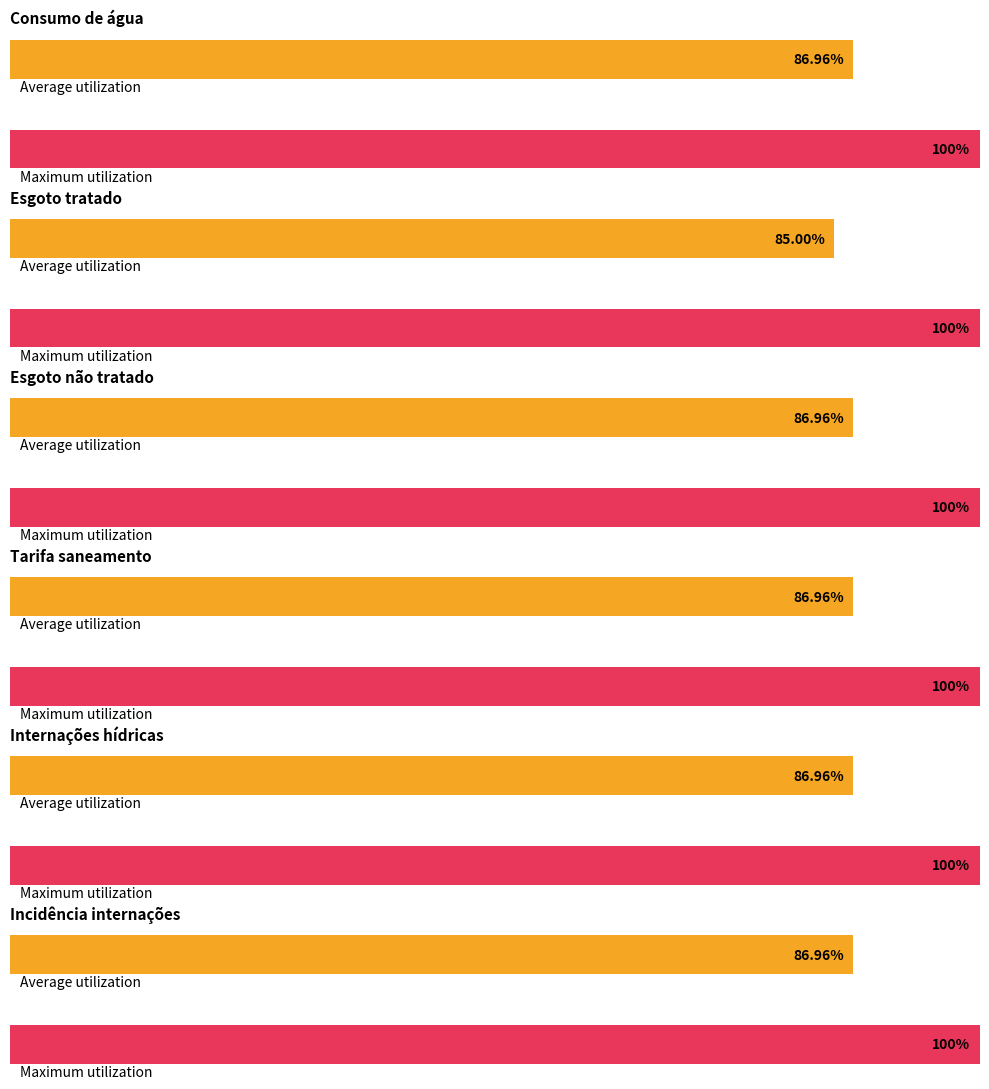

How many distinct data groups are displayed?

2